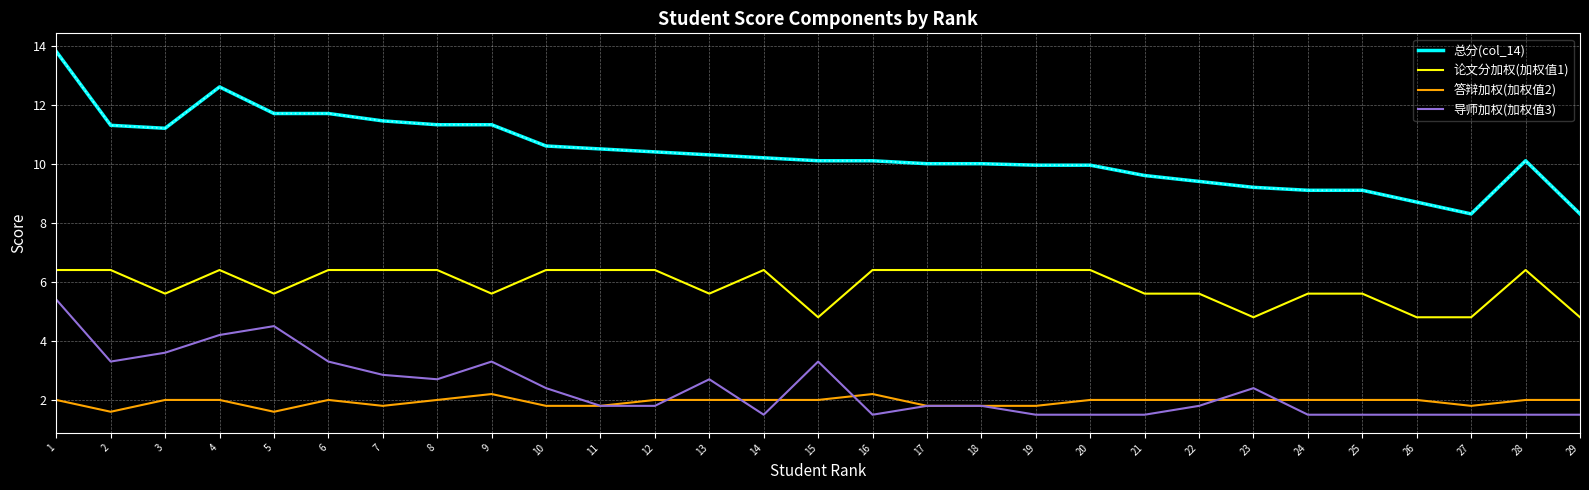

True or false: 答辩加权(加权值2) and 总分(col_14) intersect in this chart.

False